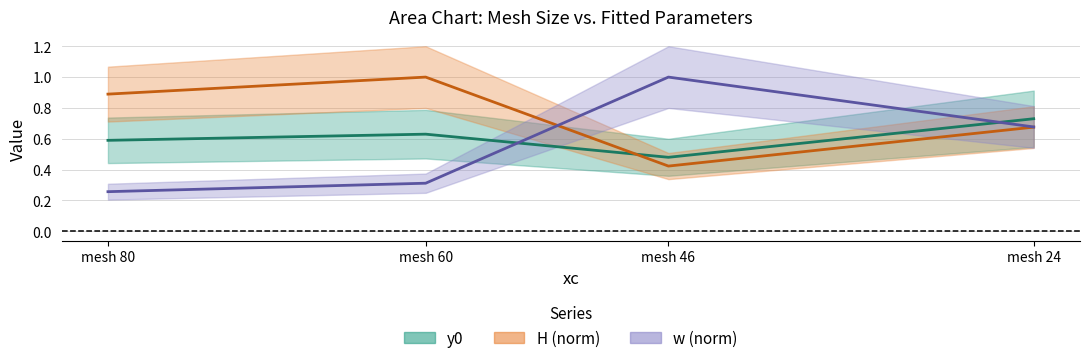

Which series ends up on top after the final intersection of H (norm) and w (norm)?

H (norm)